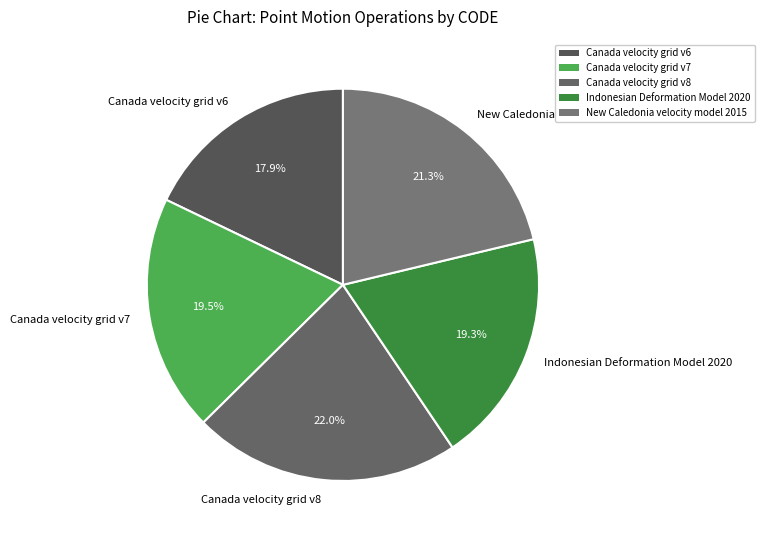

Which category has the smallest portion of the pie?

Canada velocity grid v6